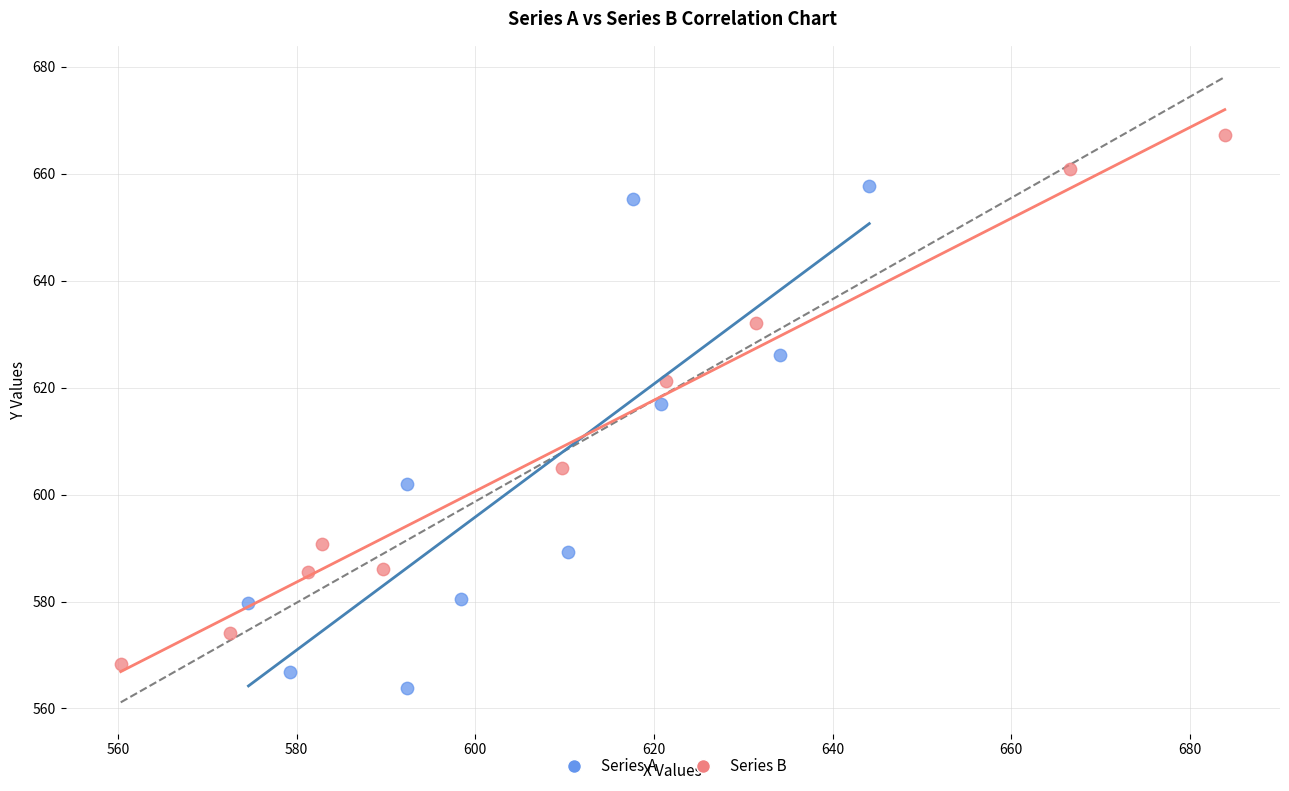

Which series contains the highest Y value?

Series B